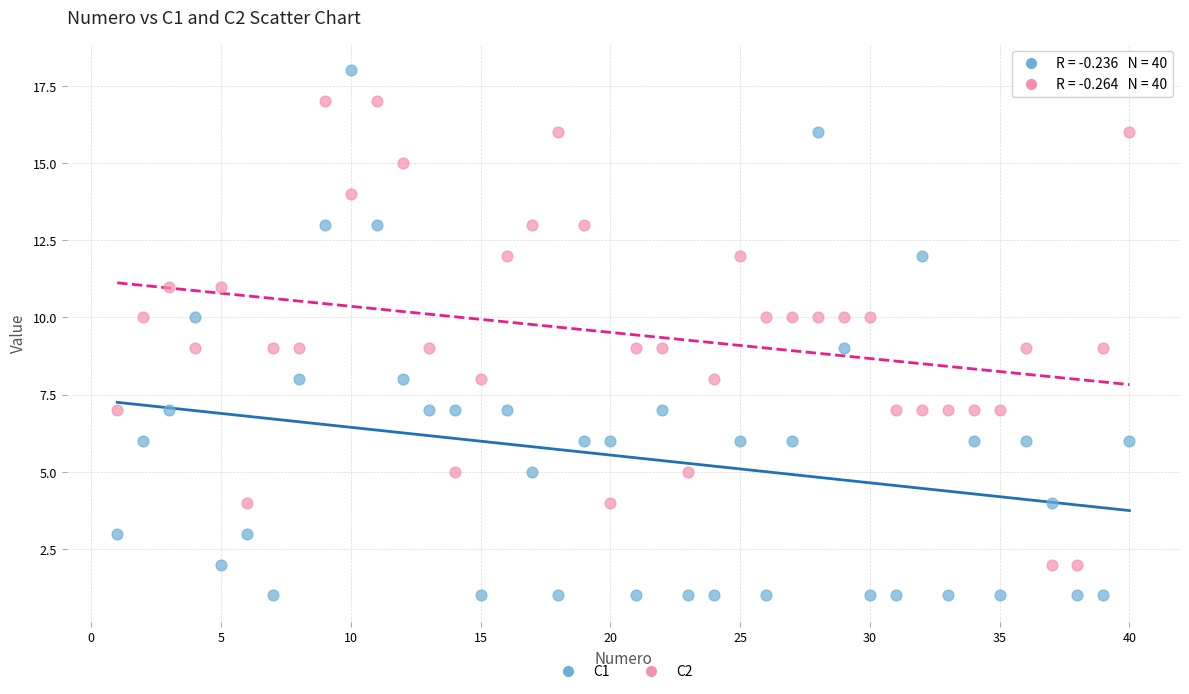

Which series has the widest spread of Y values?

C1